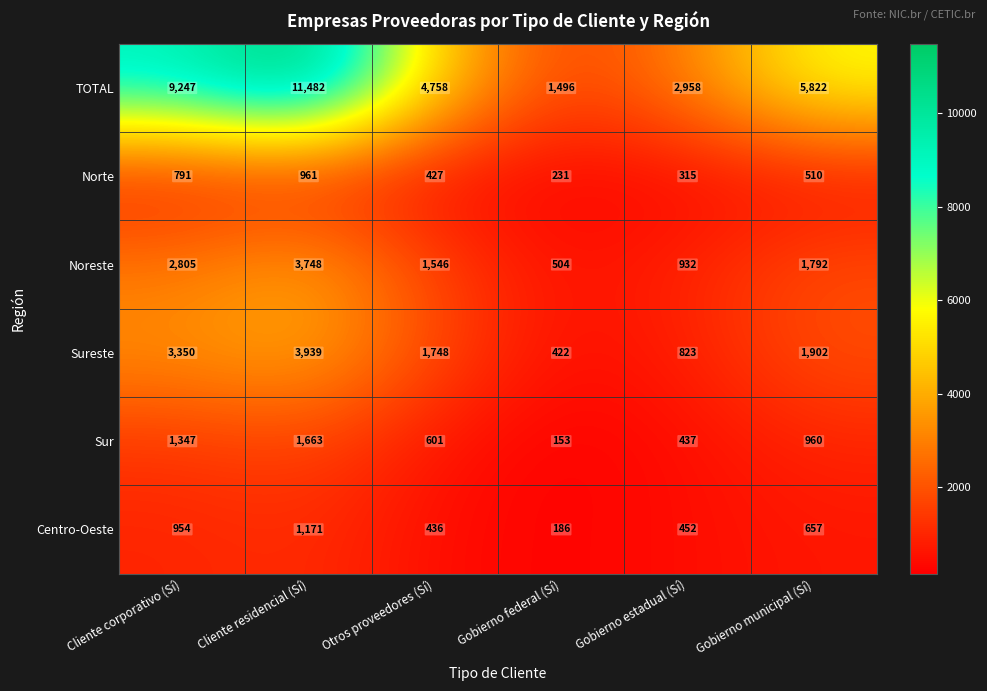

True or false: Norte has a value of 791 at Cliente corporativo (Sí).

True